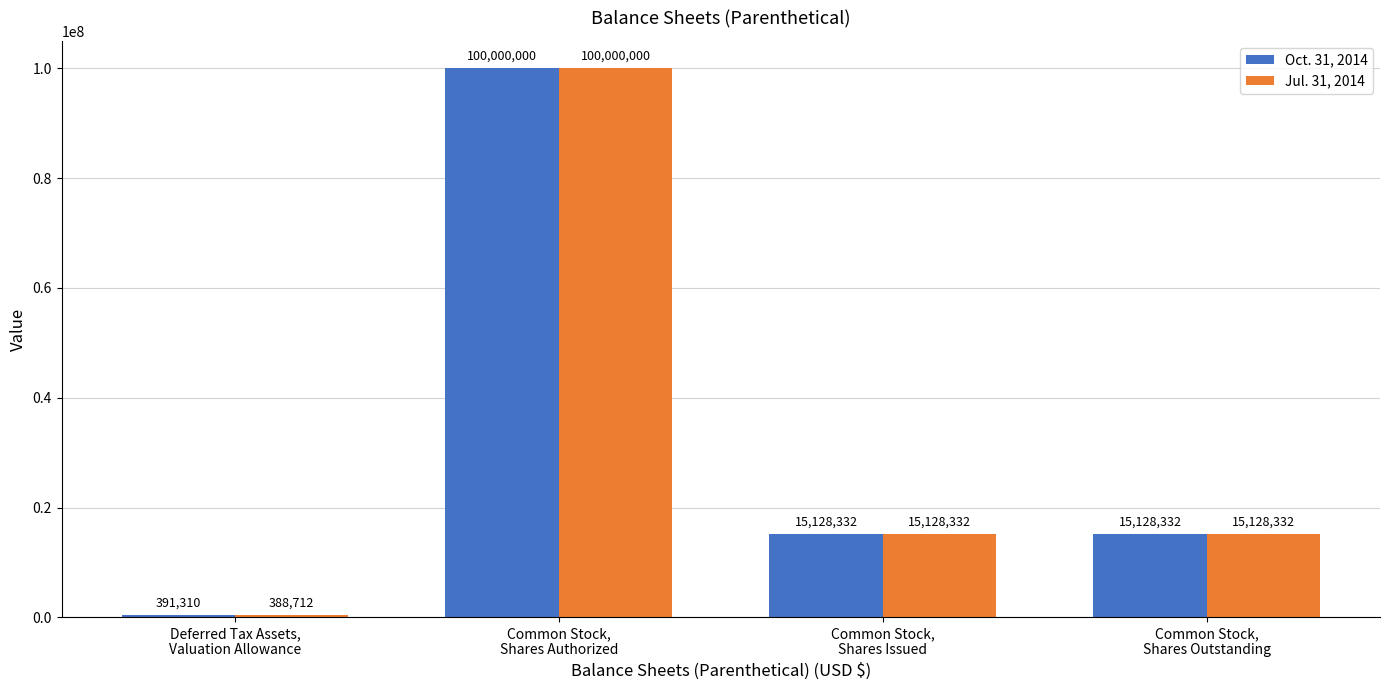

What is the difference between the highest and lowest values at Deferred Tax Assets,
Valuation Allowance?

2598